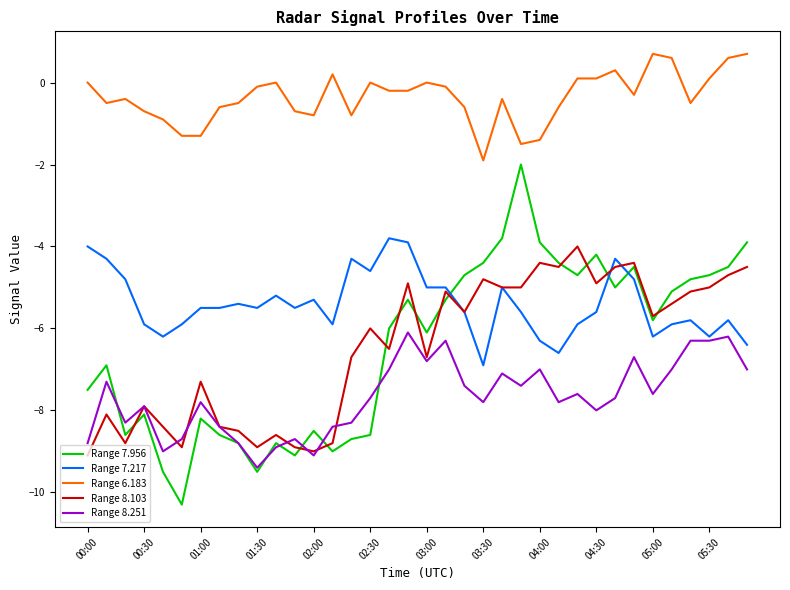

What is the sum of all Range 8.103 values?

-233.0